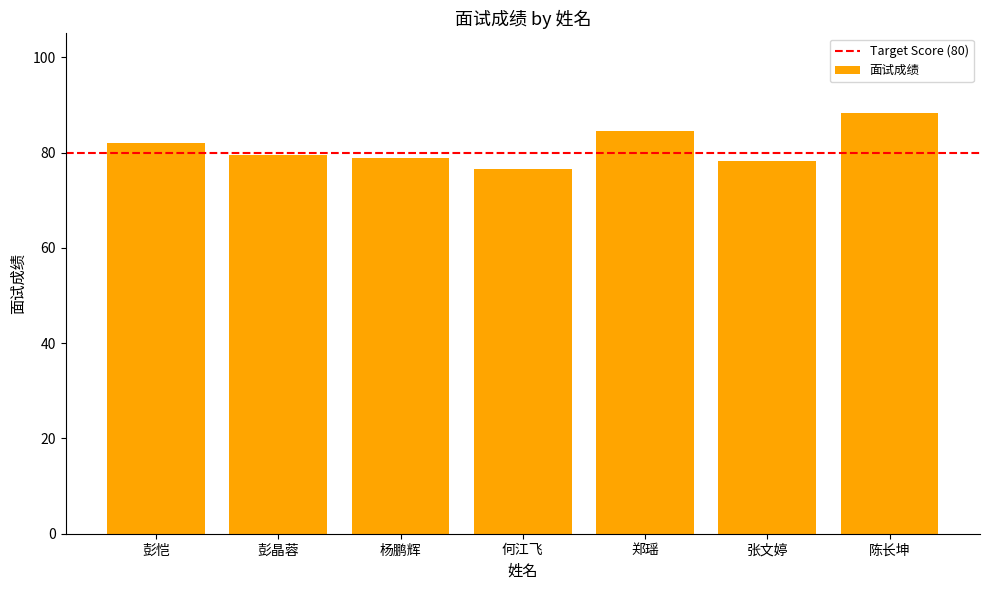

Does the chart contain stacked bars?

No